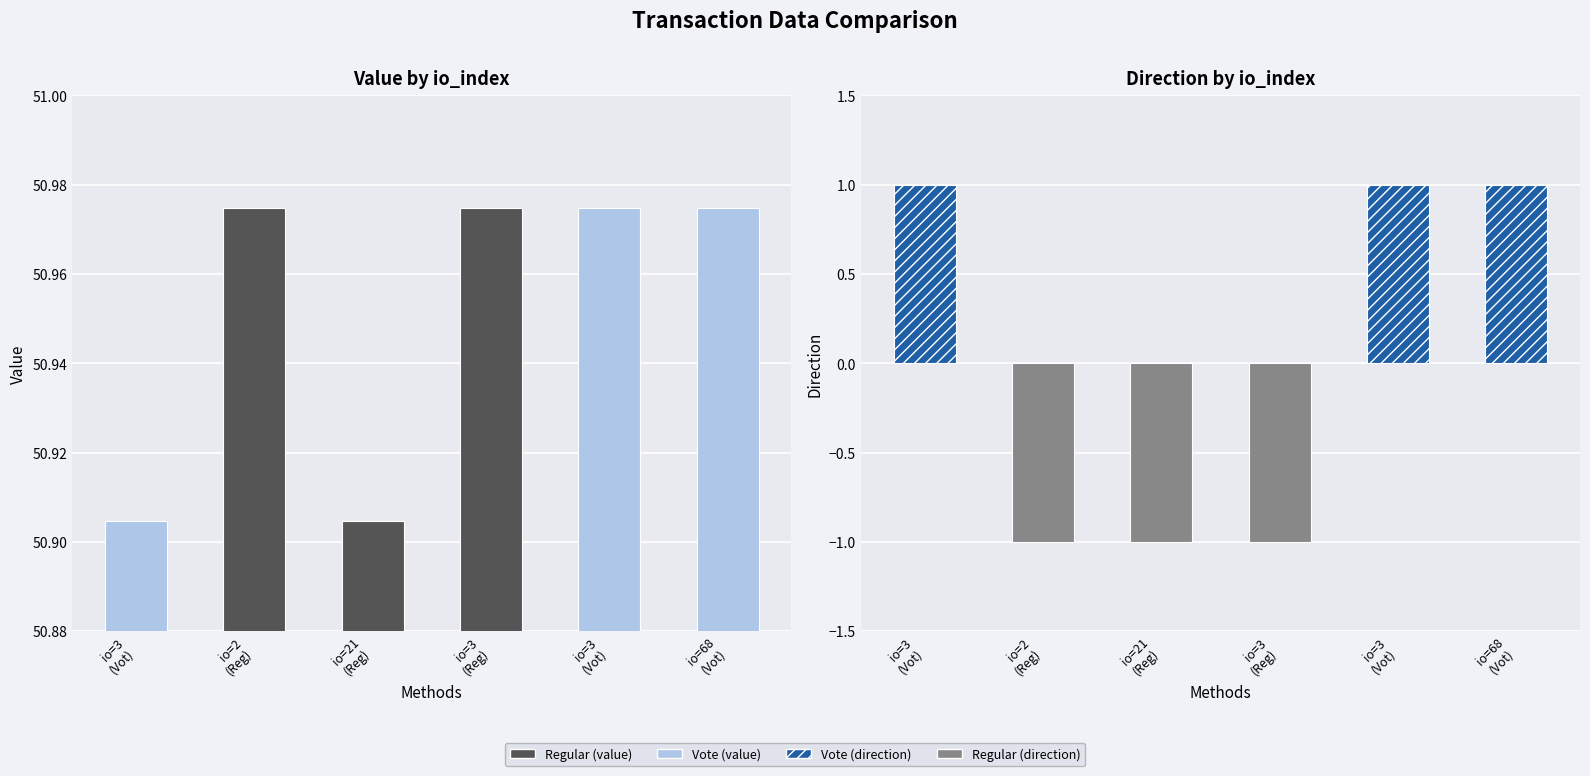

List the series in order of their peak value, lowest first.

direction, value